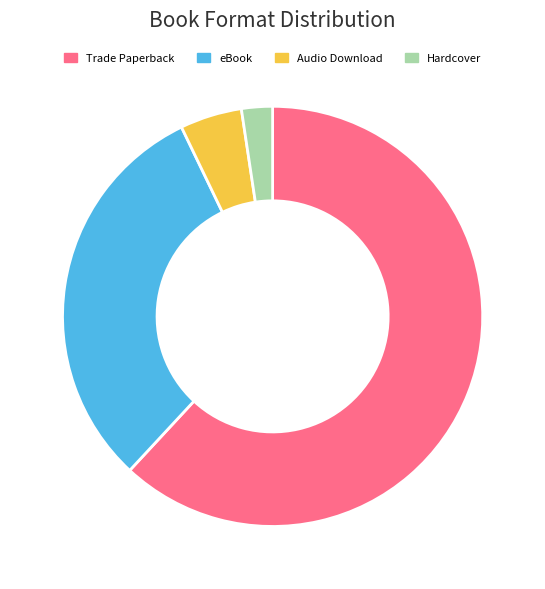

Approximately how many times larger is the value at eBook compared to Audio Download?

6.5